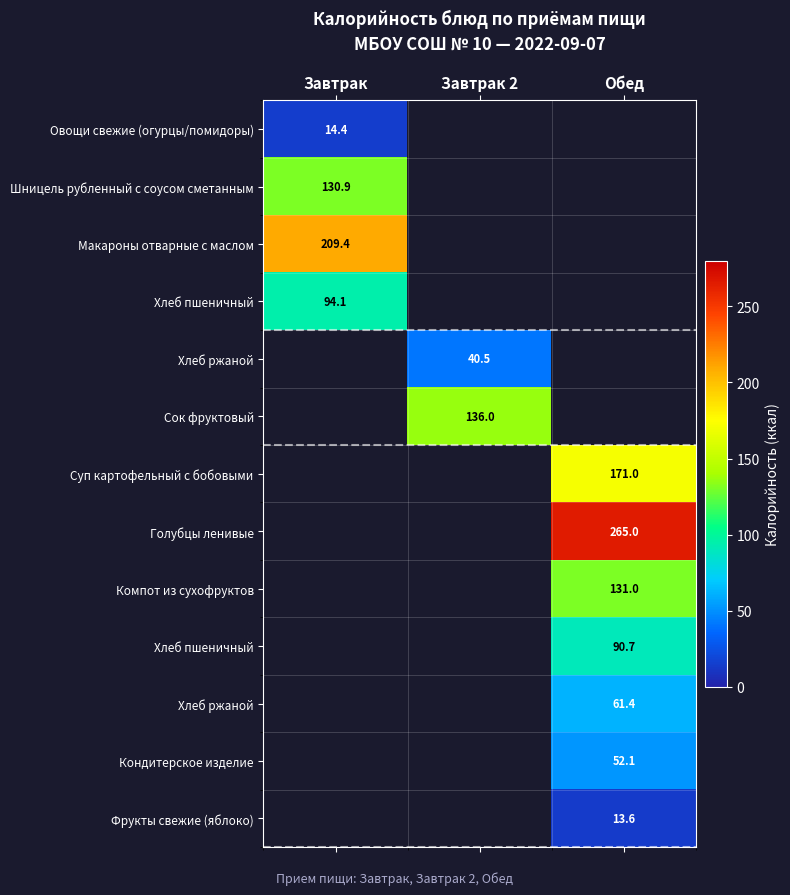

Between Завтрак and Завтрак 2, which is larger?

Завтрак 2